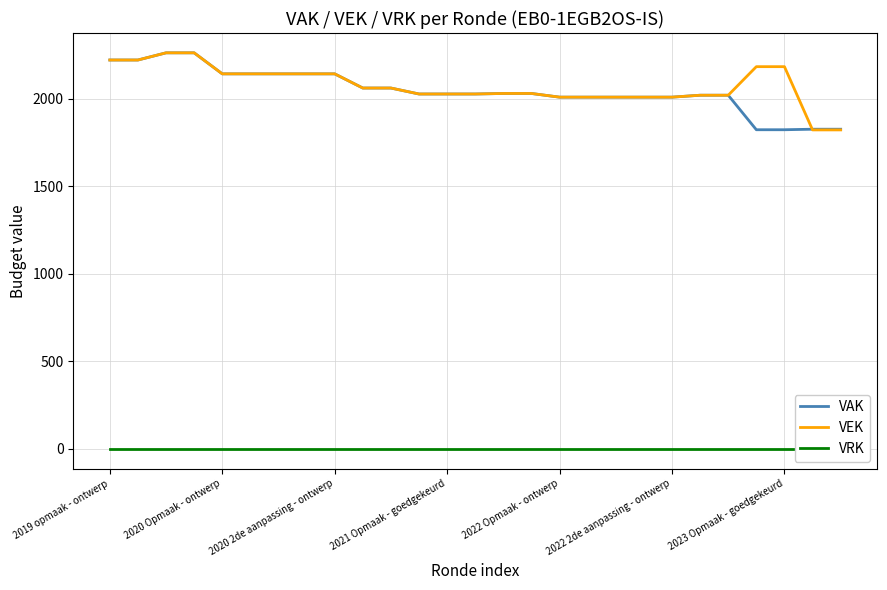

What is the maximum value for VEK?

2261